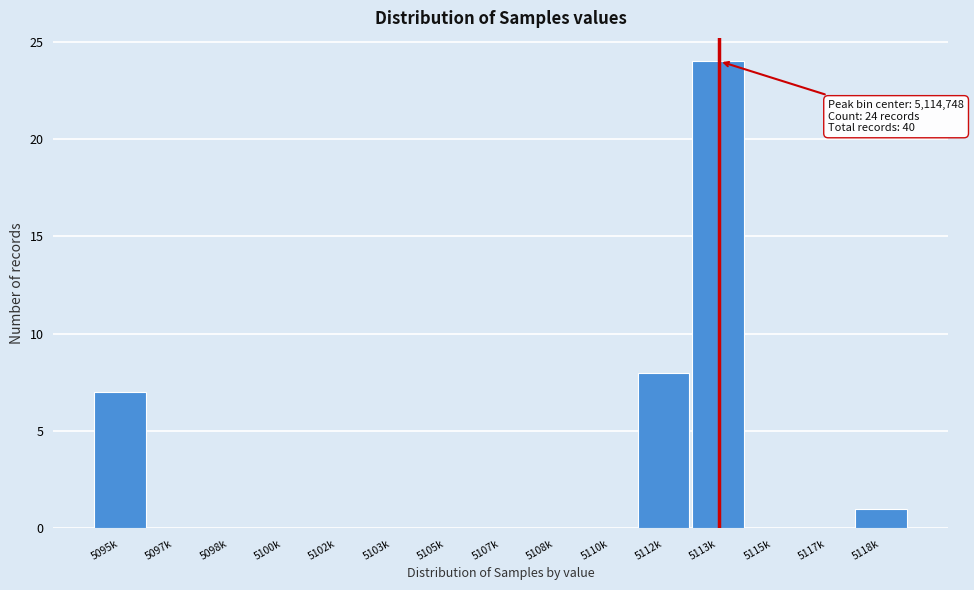

Reading left to right, transcribe all the data shown in this chart.

5095k=7	5097k=0	5098k=0	5100k=0	5102k=0	5103k=0	5105k=0	5107k=0	5108k=0	5110k=0	5112k=8	5113k=24	5115k=0	5117k=0	5118k=1